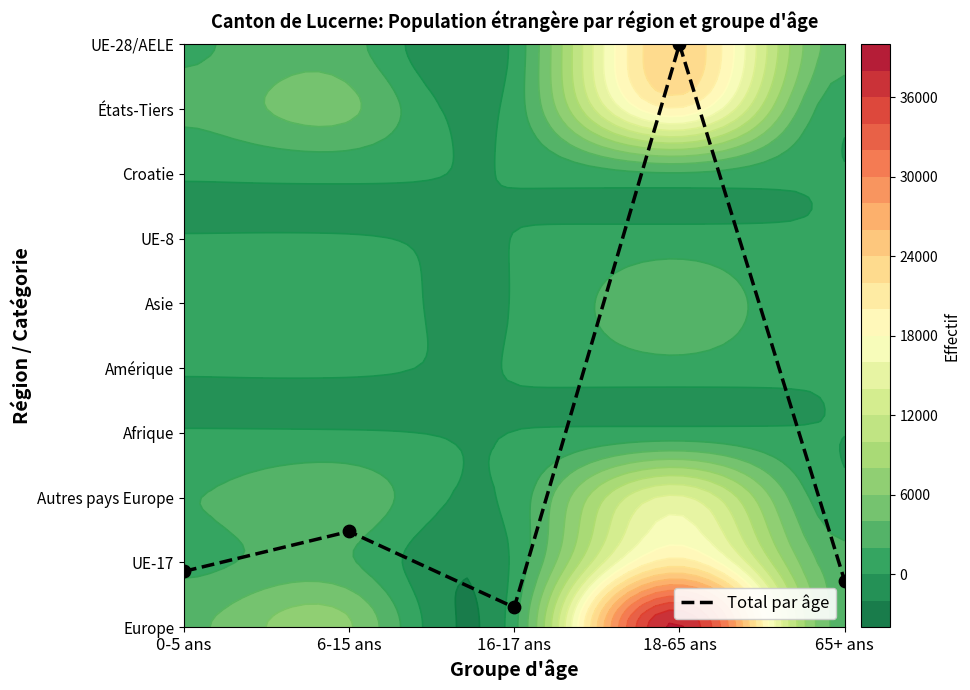

True or false: the data shows 0.9 at 6-15 ans.

False